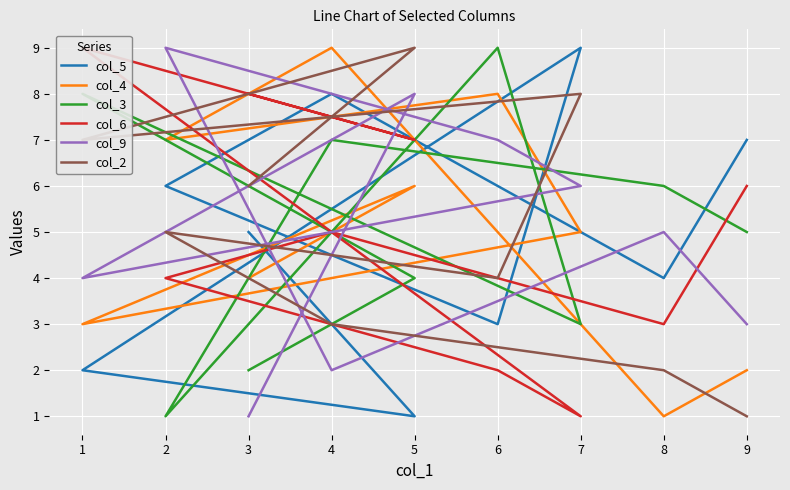

Which category has the lowest value across all series?

5